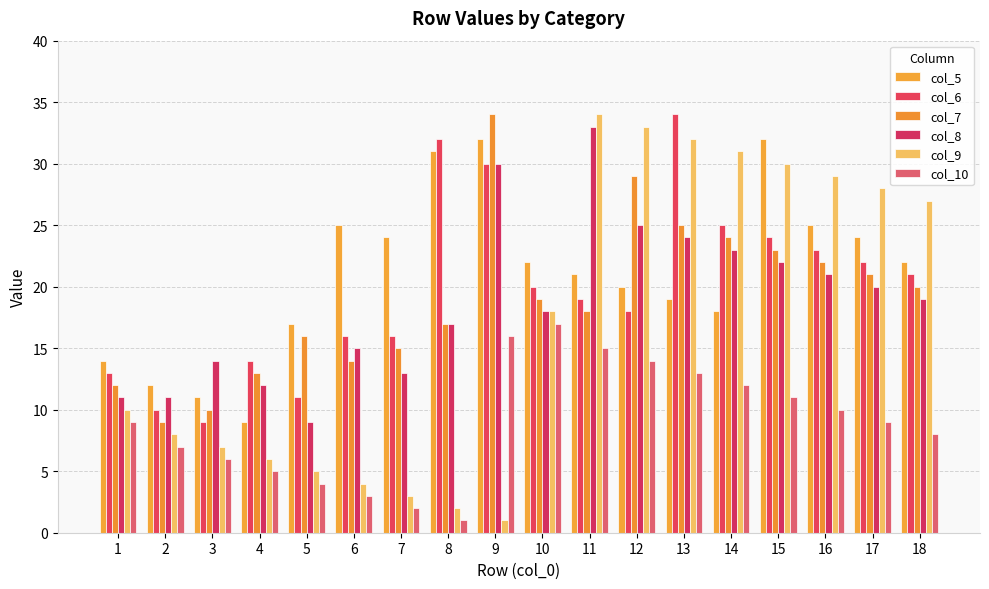

What is the value of the col_5 bar at the 12th from the left?

20